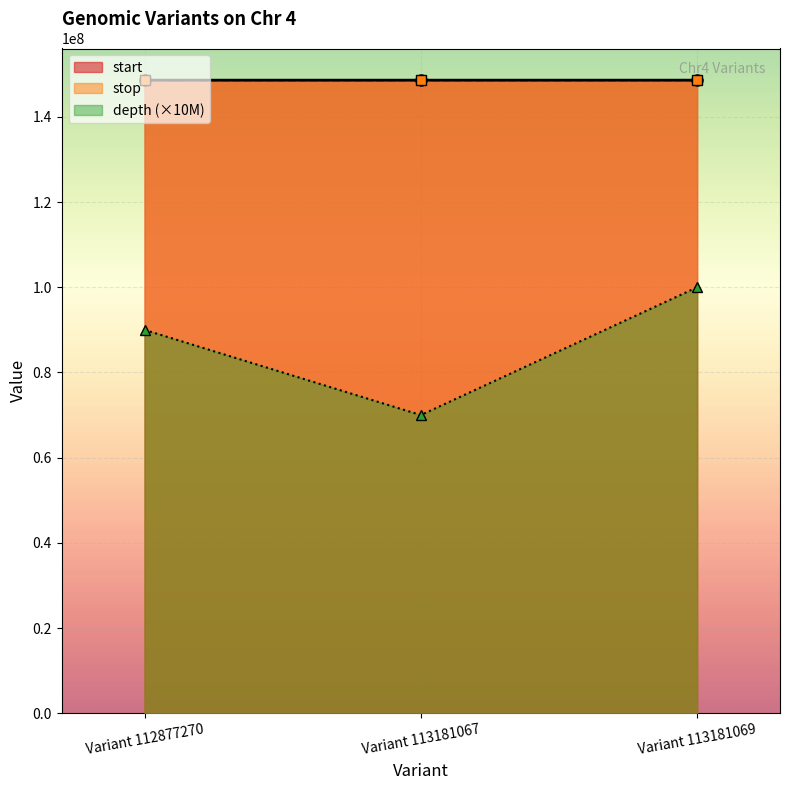

What is the spread (max minus min) of values at Variant 113181069?

48630722